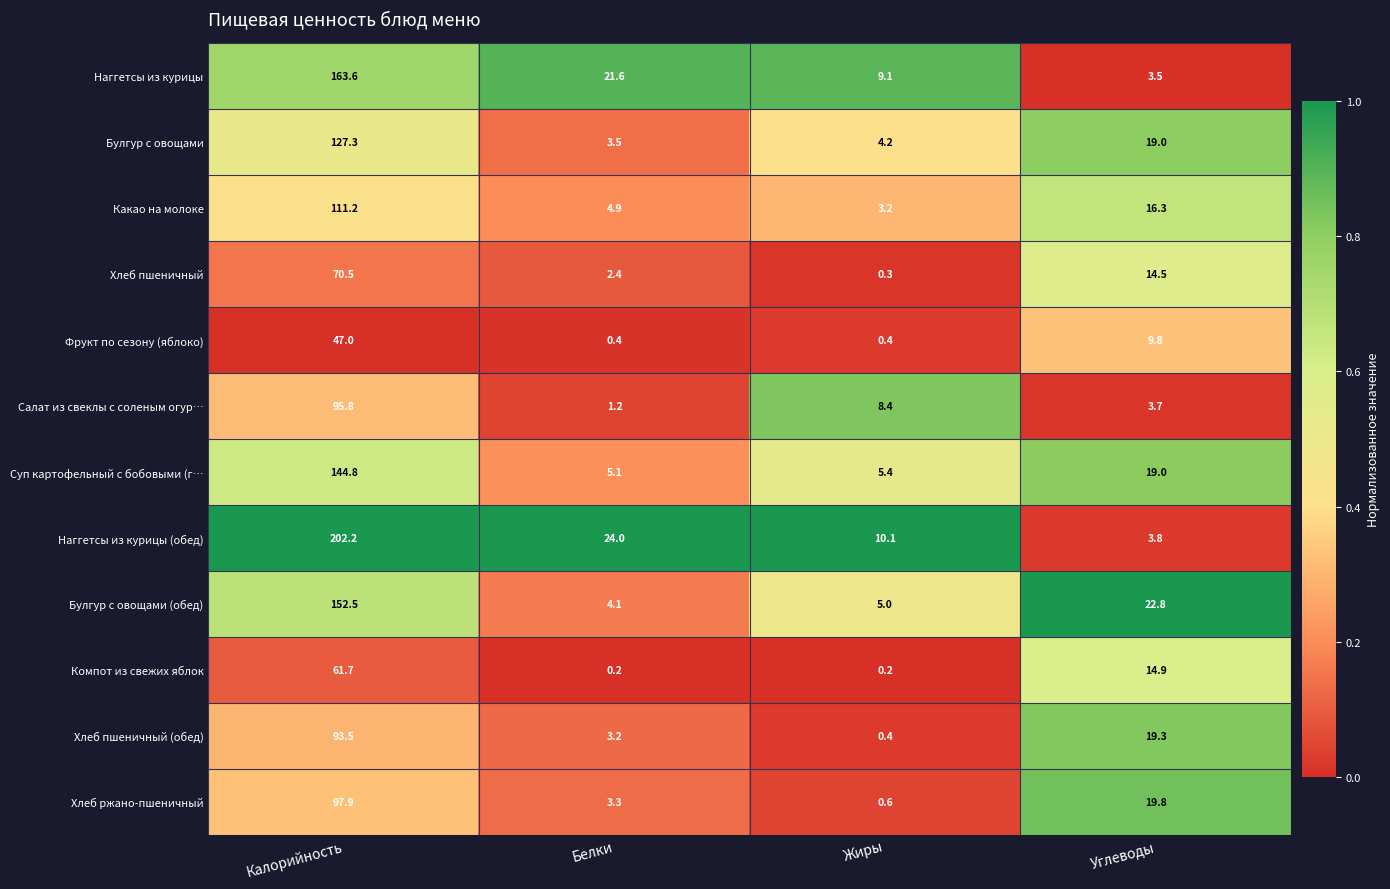

What is the difference between the maximum and minimum values in the Хлеб ржано-пшеничный series?

97.3